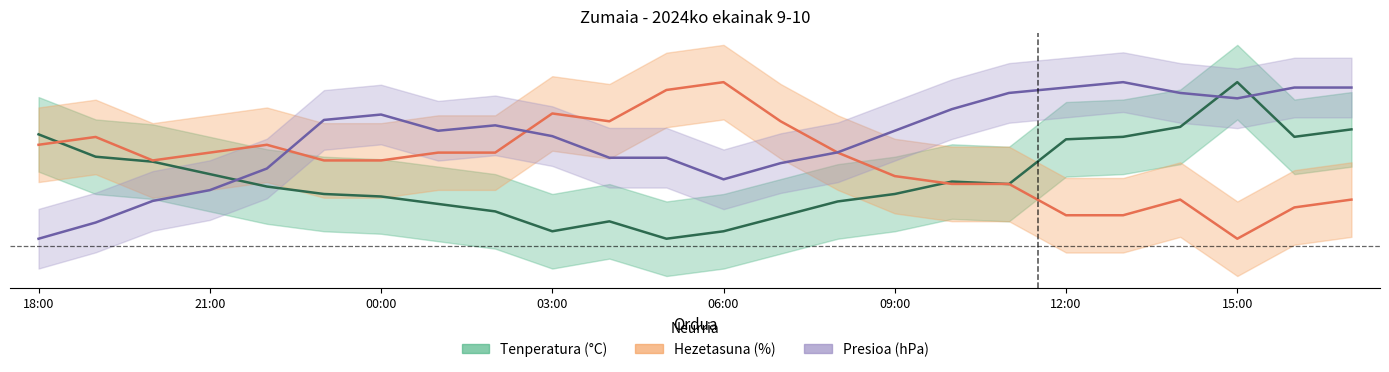

Between 11:00 and 14:00, which series saw the biggest shift?

Tenperatura (°C)